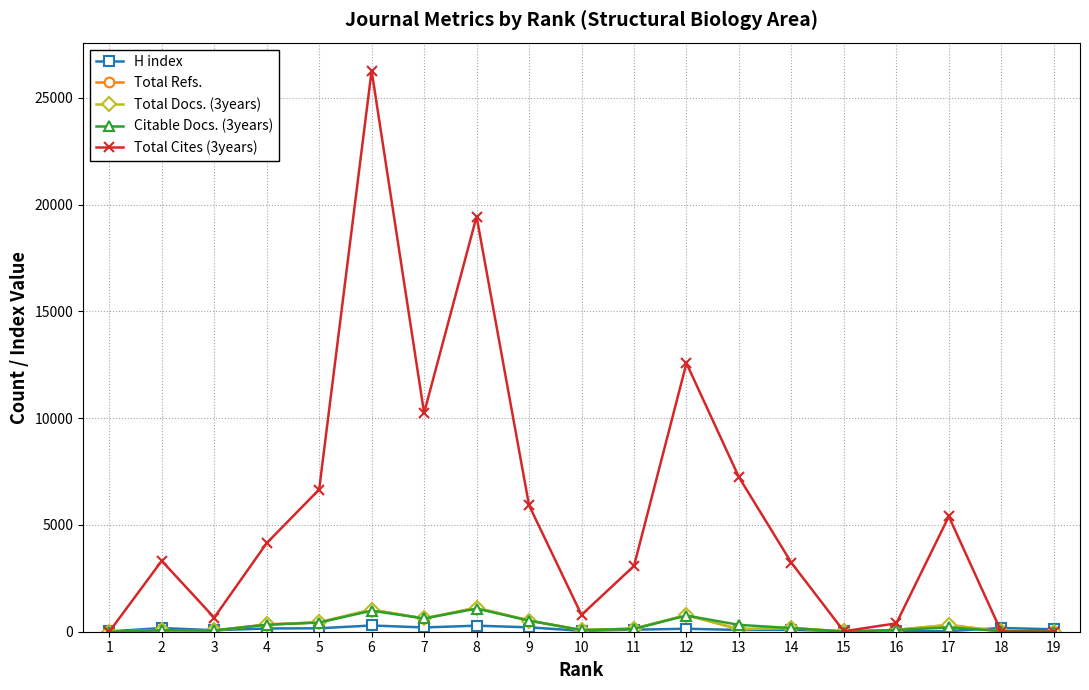

What are all the series names shown in the legend?

H index, Total Refs., Total Docs. (3years), Citable Docs. (3years), Total Cites (3years)